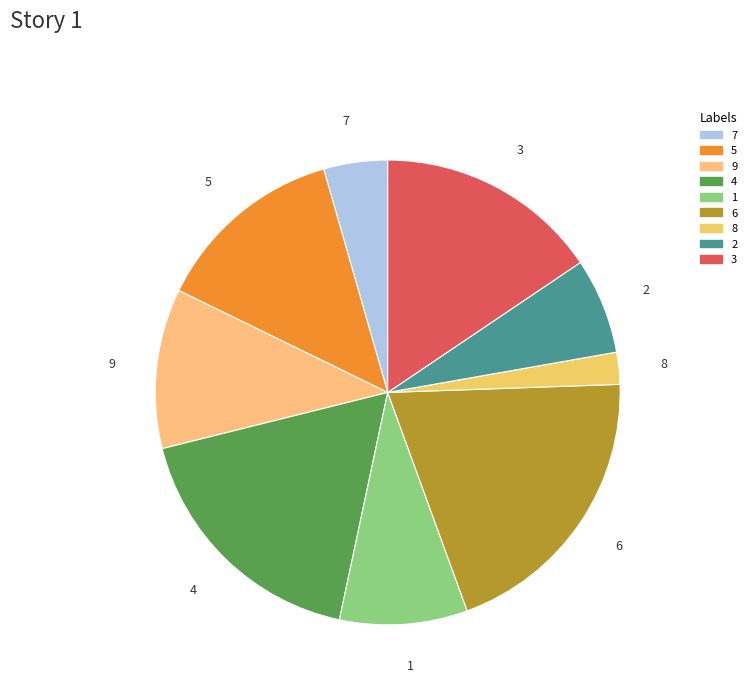

Which slice is the smallest?

8